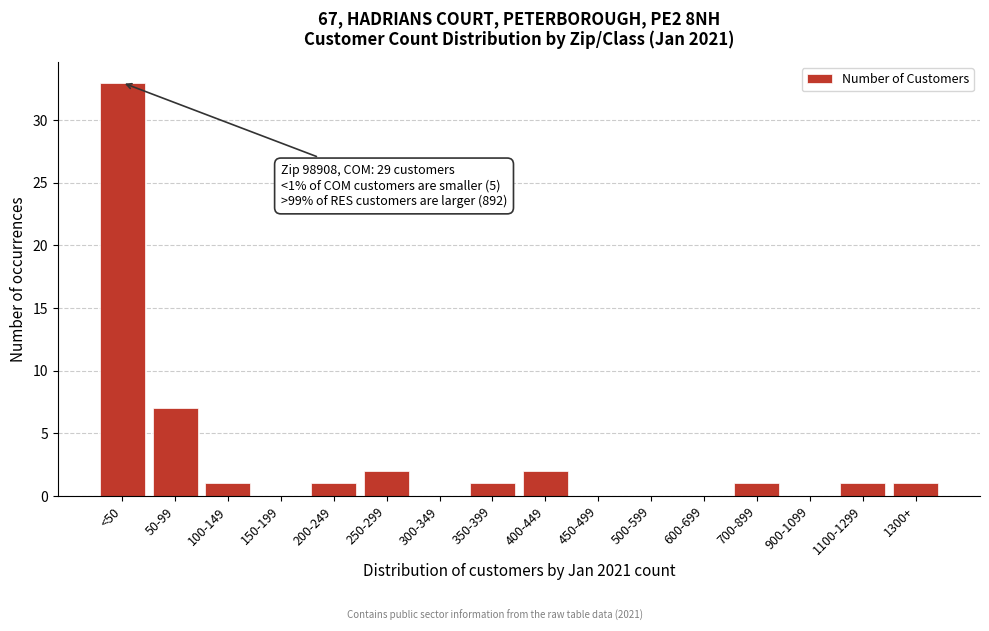

Reading right to left, extract all data points from this chart.

1300+=1	1100-1299=1	900-1099=0	700-899=1	600-699=0	500-599=0	450-499=0	400-449=2	350-399=1	300-349=0	250-299=2	200-249=1	150-199=0	100-149=1	50-99=7	<50=33